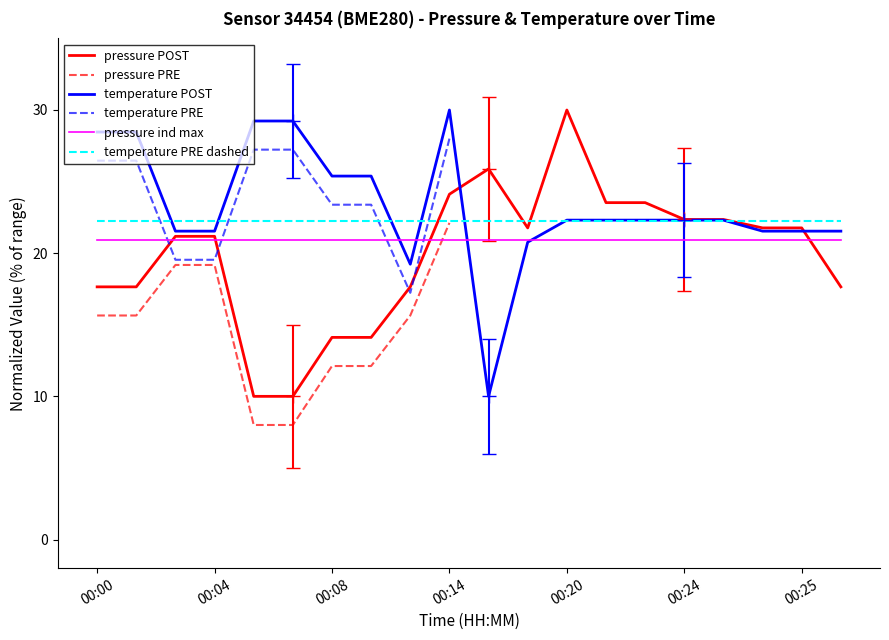

Between 00:14 and 00:17, which is larger?

00:14